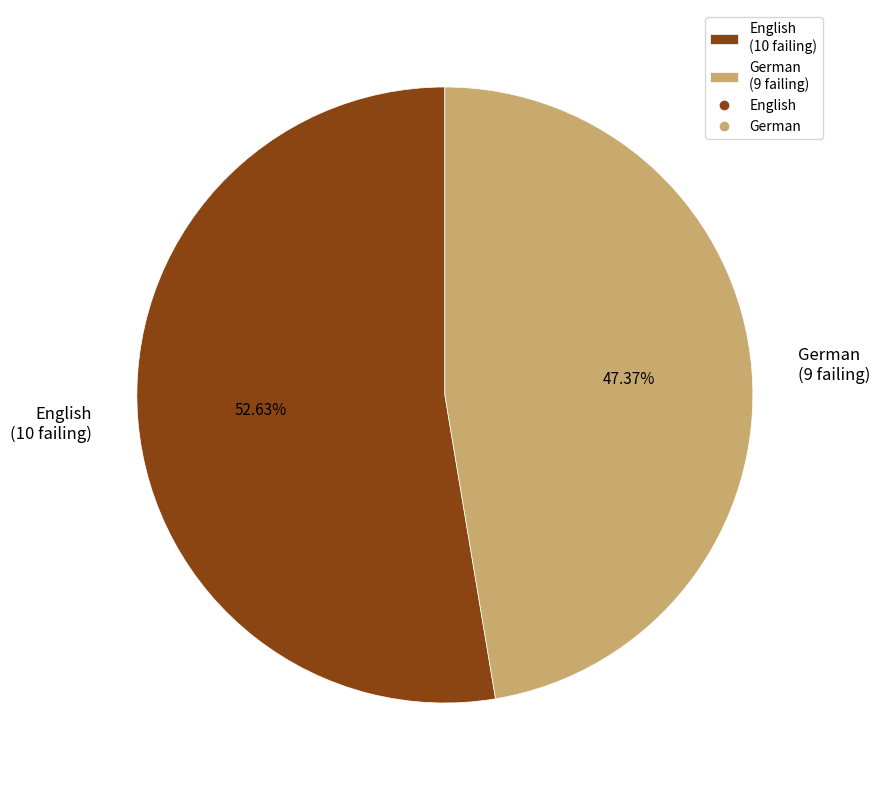

Is it true that English is 44% of the pie?

False